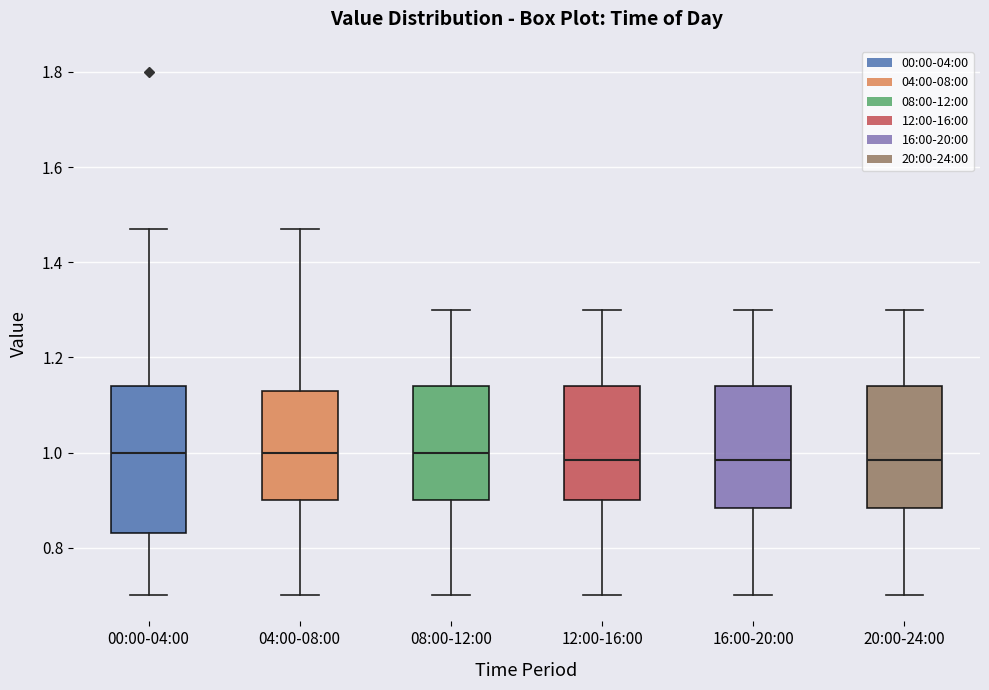

Reading left to right, read every box against the y-axis: the position of its median line, the range the box covers, and the ends of its whiskers. The values are not printed on the chart, so give them approximately, as read against the axis.

00:00-04:00: median 1.00, box 0.84 to 1.14, whiskers 0.70 to 1.48
04:00-08:00: median 1.00, box 0.90 to 1.14, whiskers 0.70 to 1.48
08:00-12:00: median 1.00, box 0.90 to 1.14, whiskers 0.70 to 1.30
12:00-16:00: median 0.98, box 0.90 to 1.14, whiskers 0.70 to 1.30
16:00-20:00: median 0.98, box 0.88 to 1.14, whiskers 0.70 to 1.30
20:00-24:00: median 0.98, box 0.88 to 1.14, whiskers 0.70 to 1.30